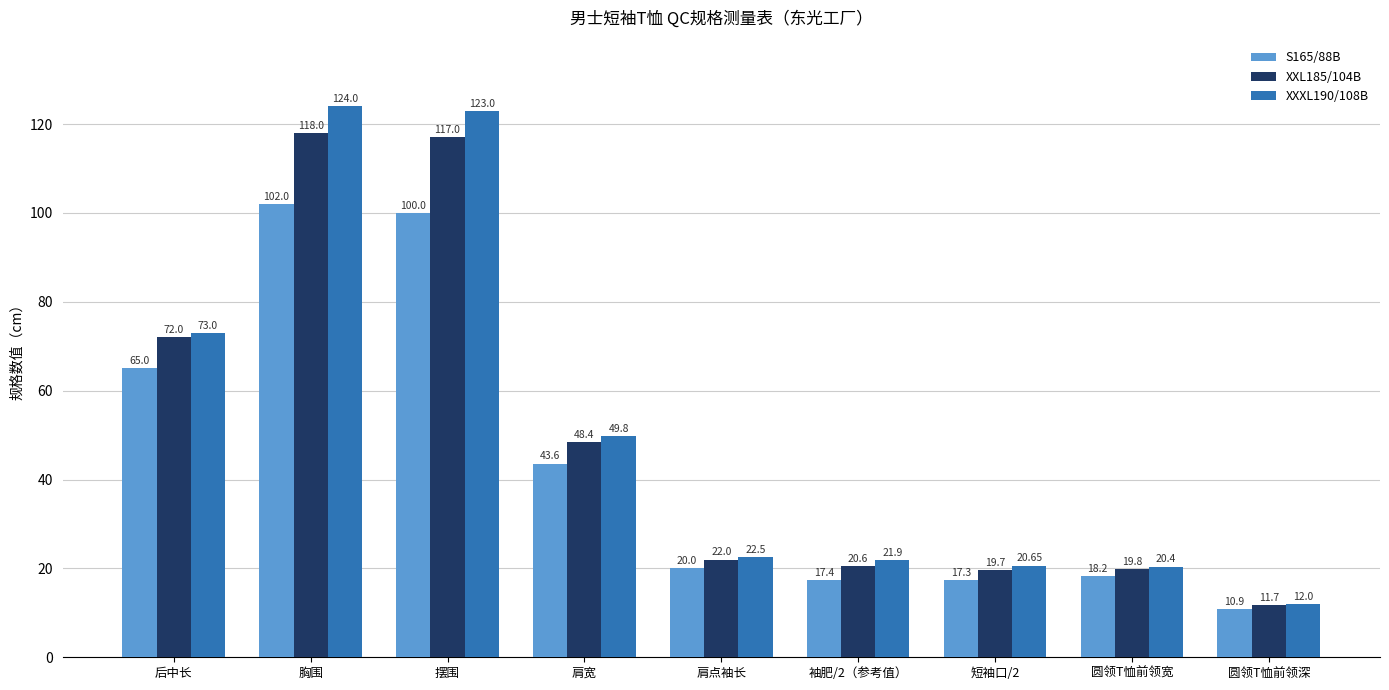

At which label does S165/88B reach its peak?

胸围